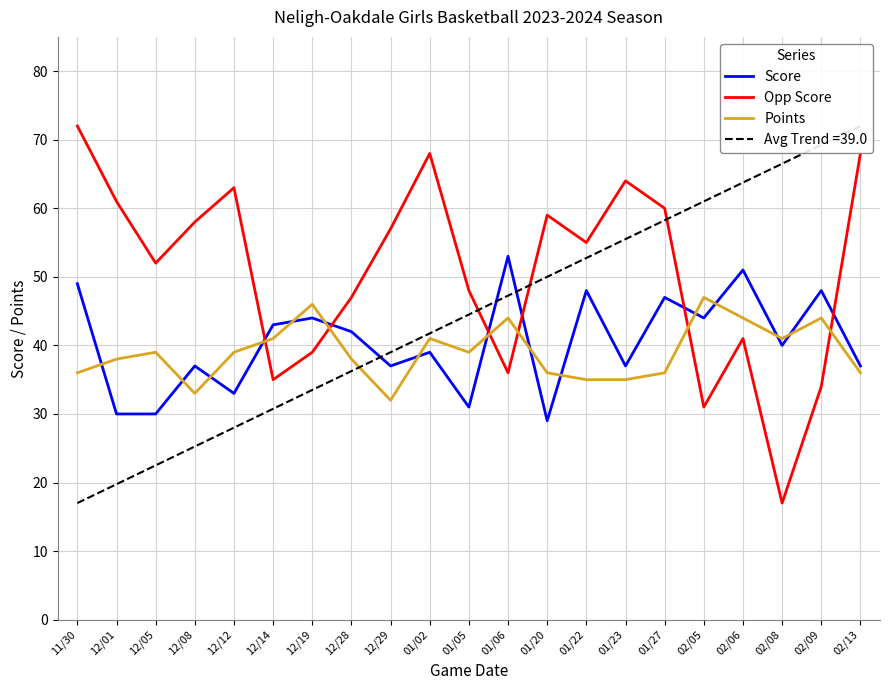

True or false: Score has more than 0 interior local peaks.

True